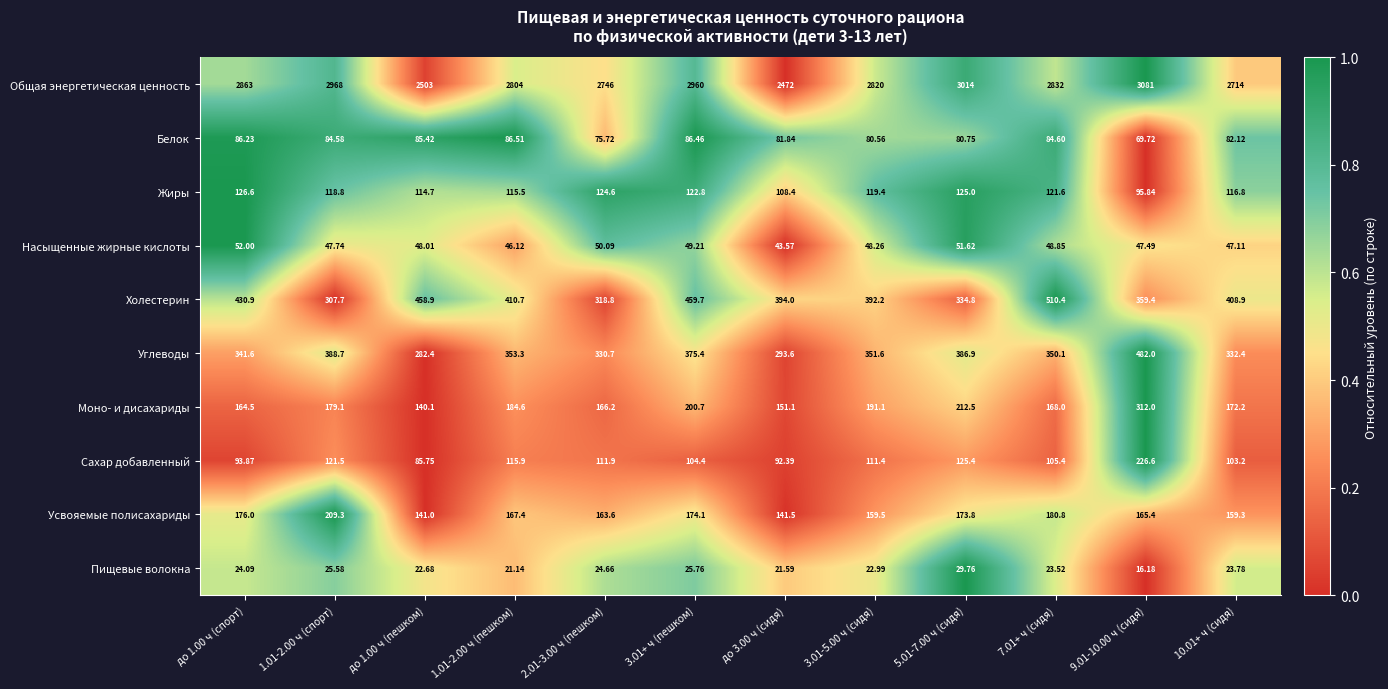

What is the difference between the highest and lowest values at 10.01+ ч (сидя)?

2690.2